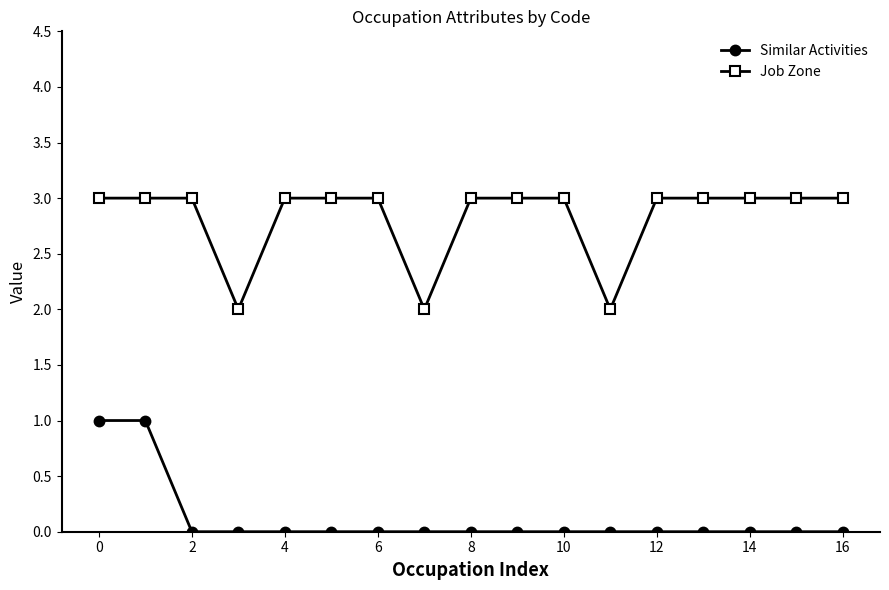

What are all the series names shown in the legend?

Similar Activities, Job Zone